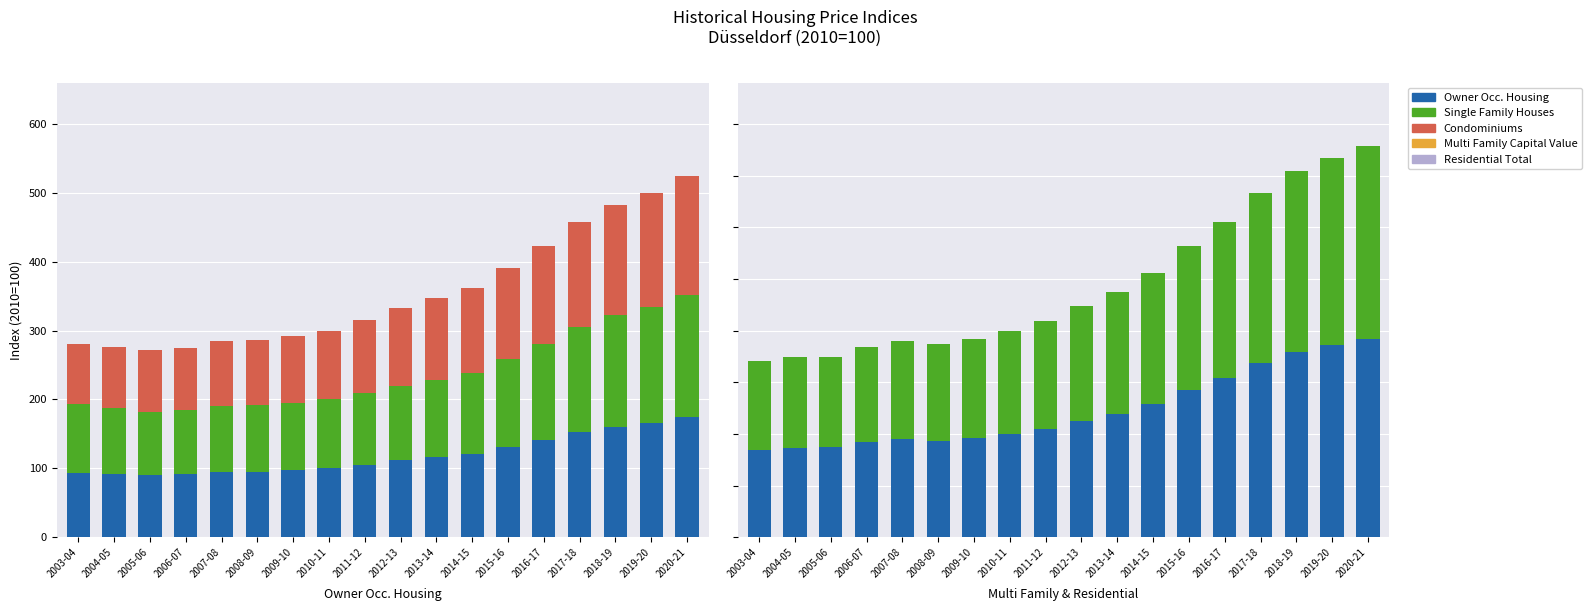

At which category is the sum across all series the highest?

2020-21